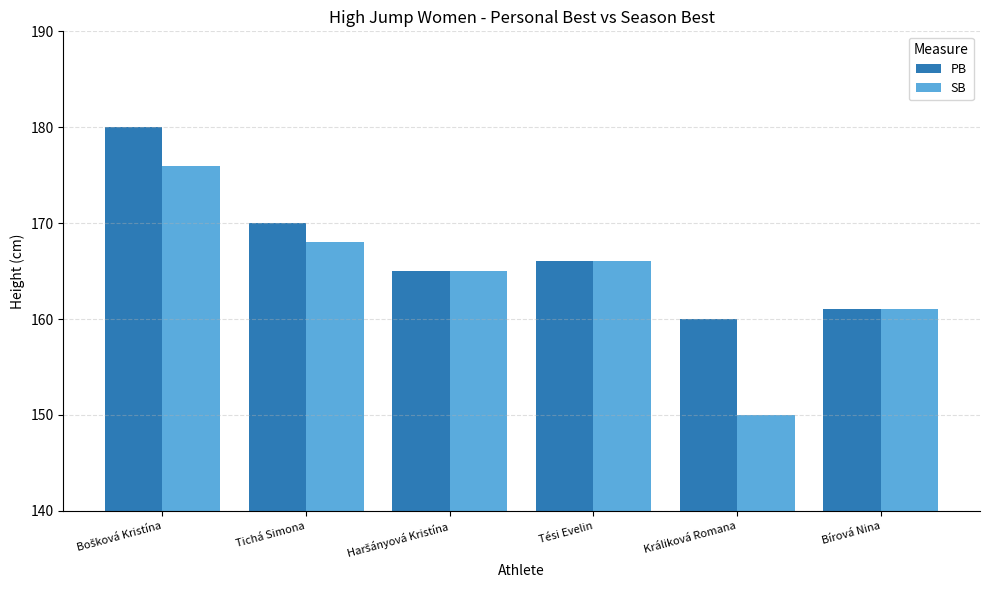

What is the sum of all PB values?

1002